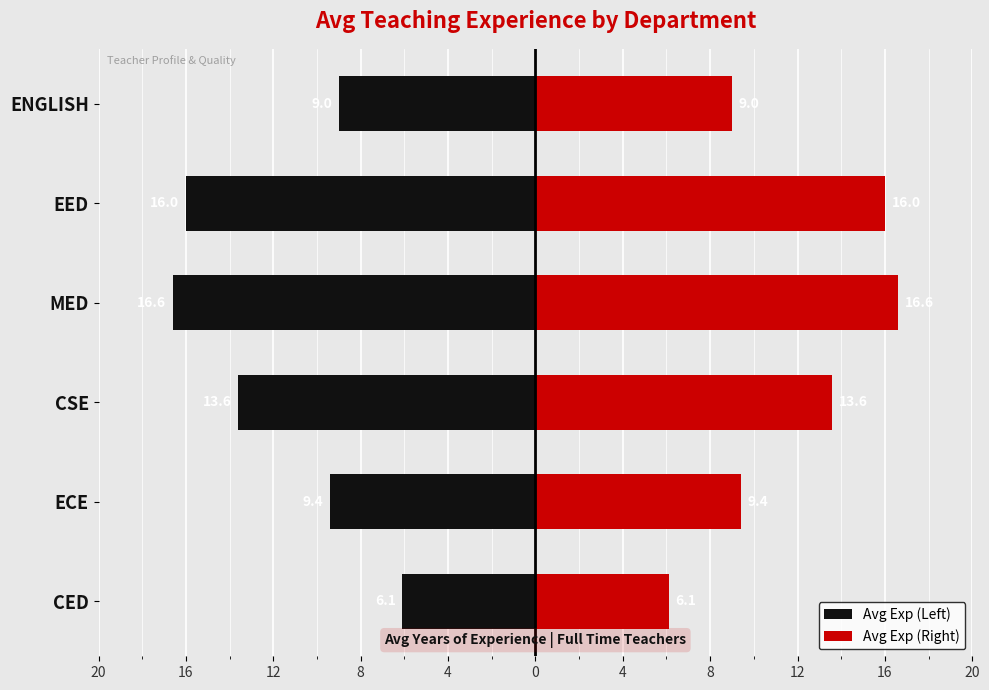

What is the minimum value for Avg Exp (Right)?

6.1